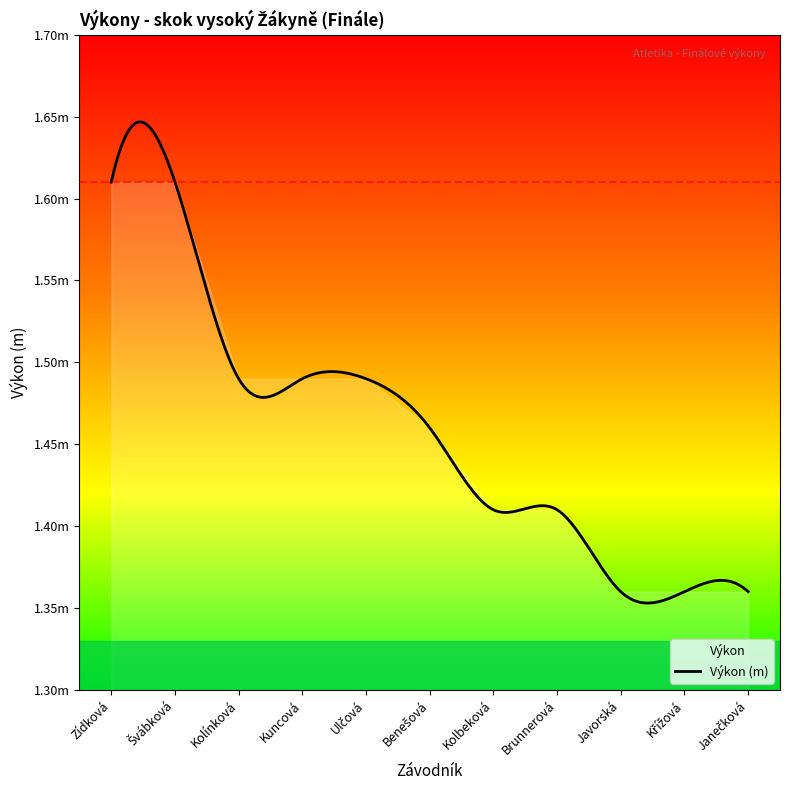

Does the chart display data point markers on the line(s)?

No